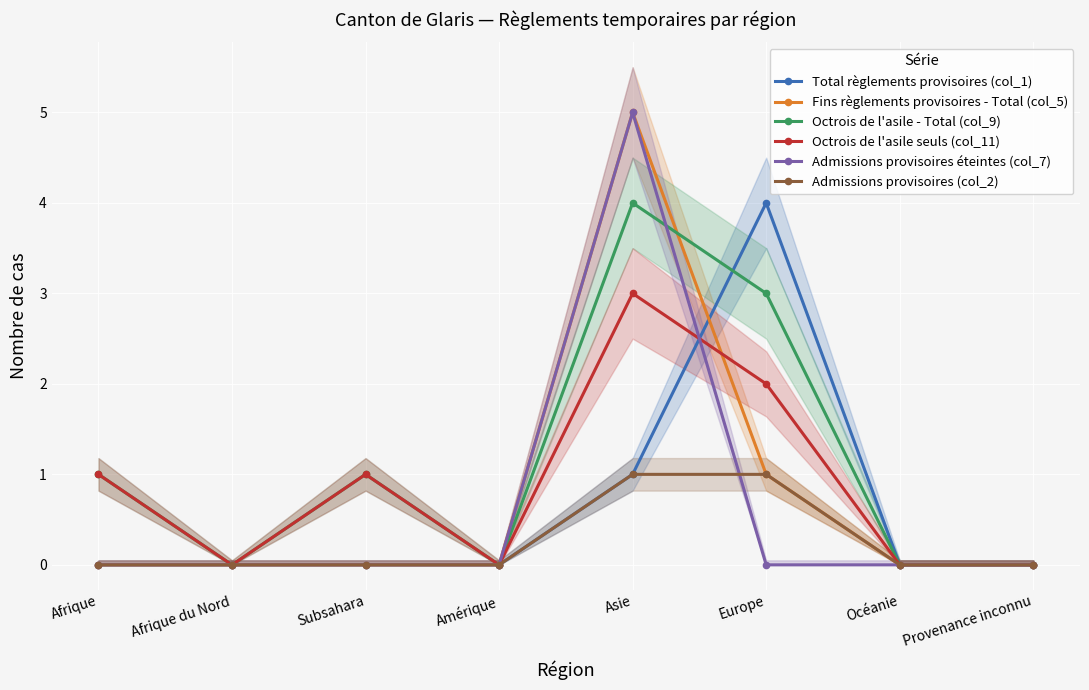

What position from the right is Afrique?

8